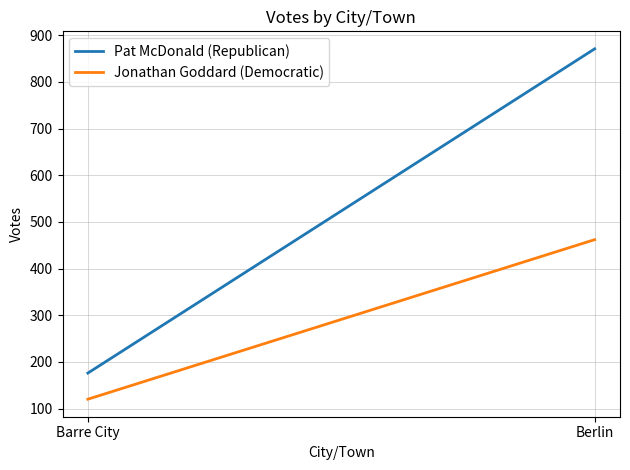

Reading right to left, extract all data points from this chart.

Pat McDonald (Republican): 871	176
Jonathan Goddard (Democratic): 462	120